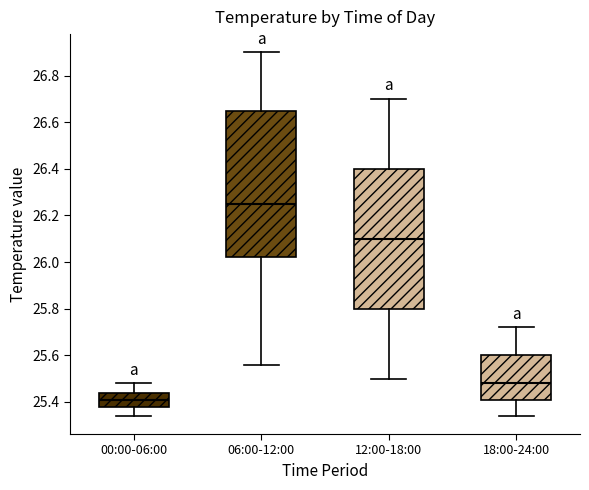

Reading left to right, transcribe this box plot: for each box, give where its median line is, the range the box spans, and where its two whiskers end, as read against the y-axis. The values are not printed on the chart, so give them approximately, as read against the axis.

00:00-06:00: median 25.42, box 25.38 to 25.44, whiskers 25.34 to 25.48
06:00-12:00: median 26.26, box 26.02 to 26.66, whiskers 25.56 to 26.90
12:00-18:00: median 26.10, box 25.80 to 26.40, whiskers 25.50 to 26.70
18:00-24:00: median 25.48, box 25.42 to 25.60, whiskers 25.34 to 25.72